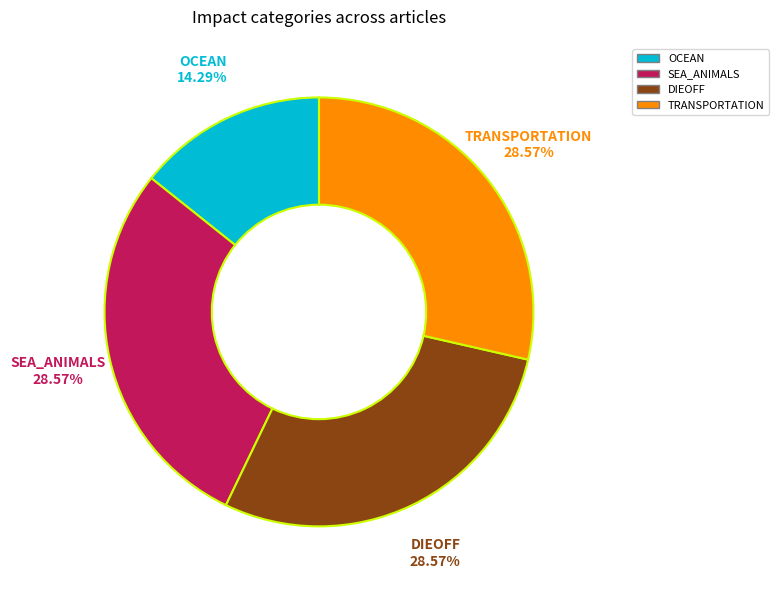

Does any single category account for the majority?

No